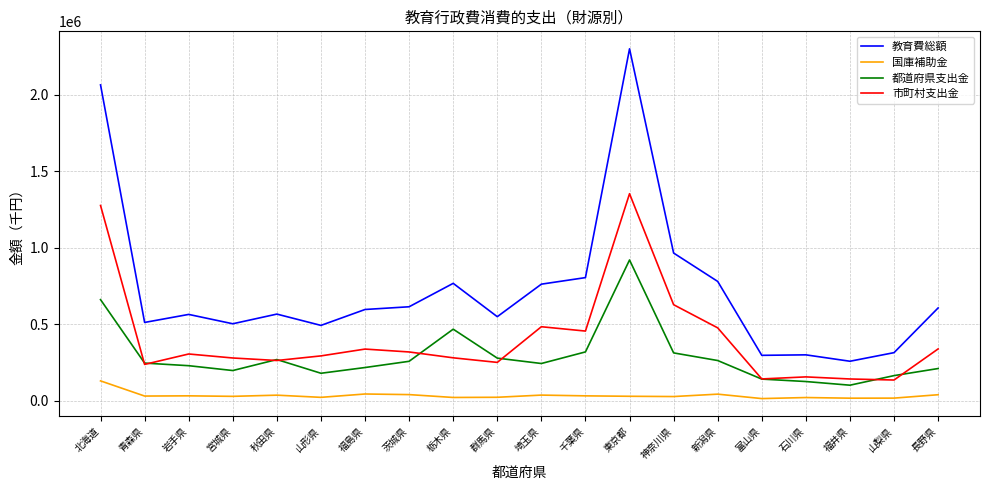

What are all the series names shown in the legend?

教育費総額, 国庫補助金, 都道府県支出金, 市町村支出金